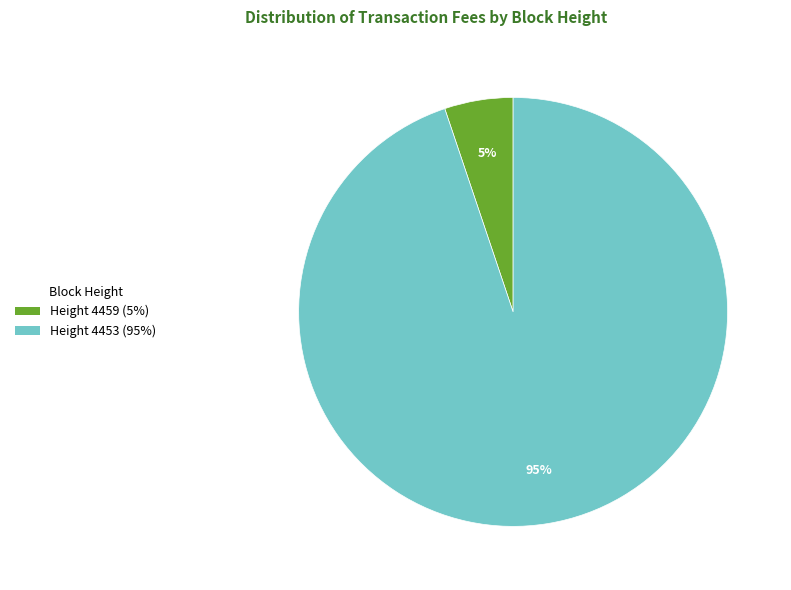

Is there a majority slice in this chart?

Yes